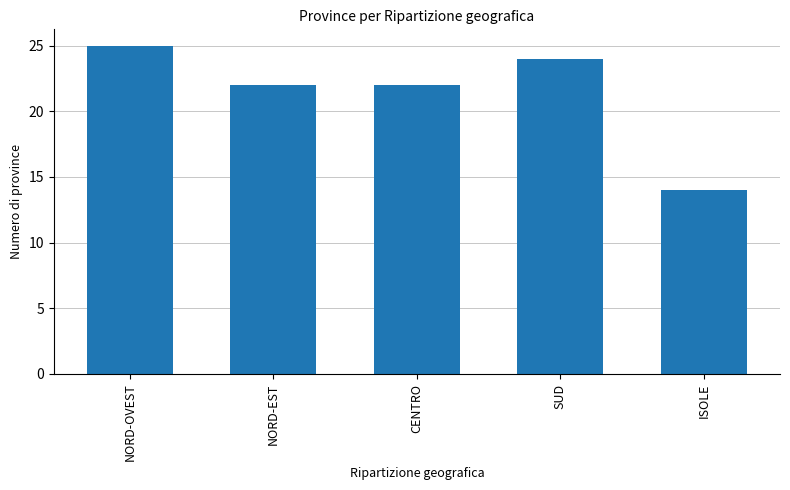

The chart shows a value of 24 at SUD. True or false?

True